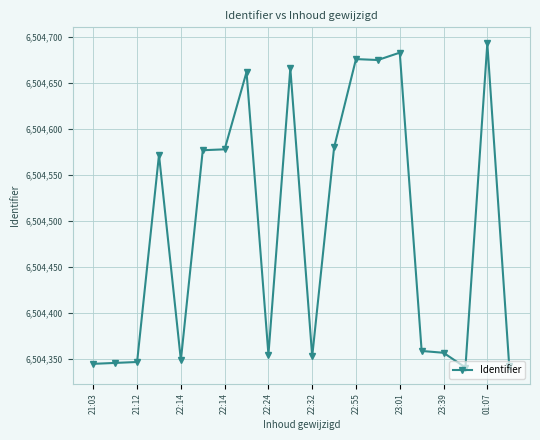

What is the maximum value shown in the chart?

6504693